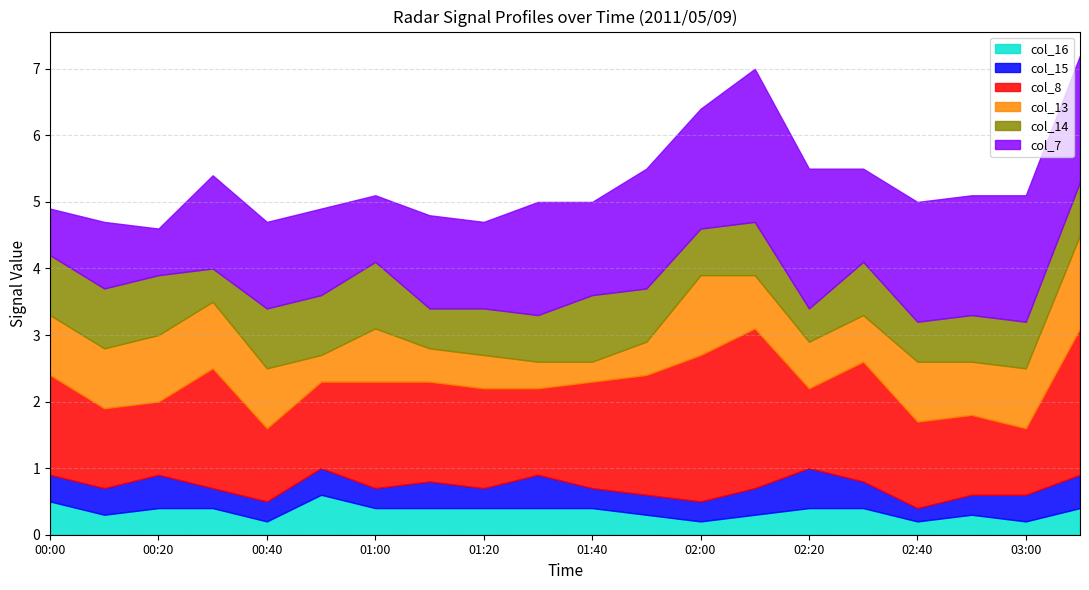

What are all the series names shown in the legend?

col_16, col_15, col_8, col_13, col_14, col_7